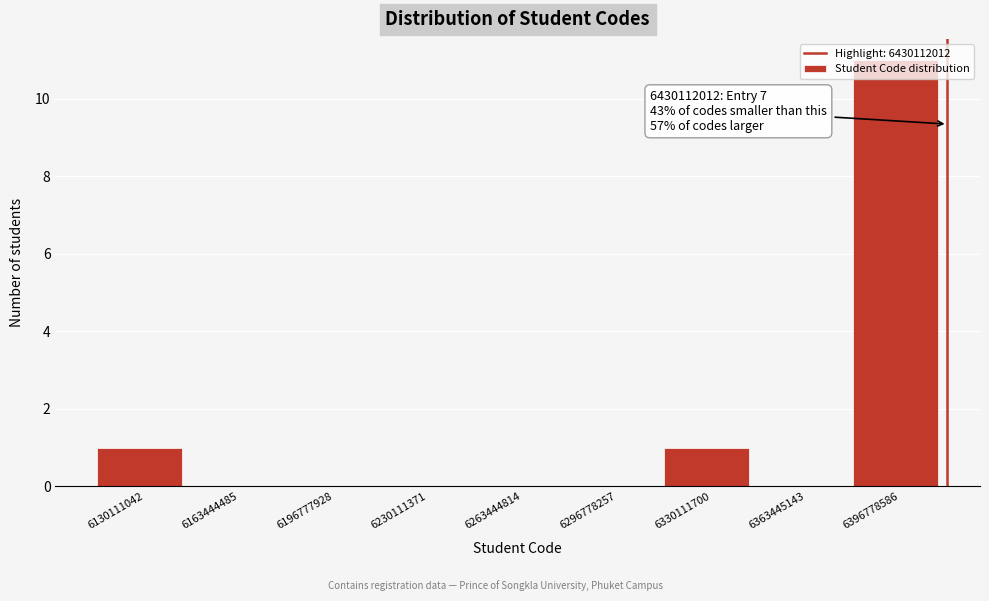

The value at 6163444485 is 0. True or false?

True